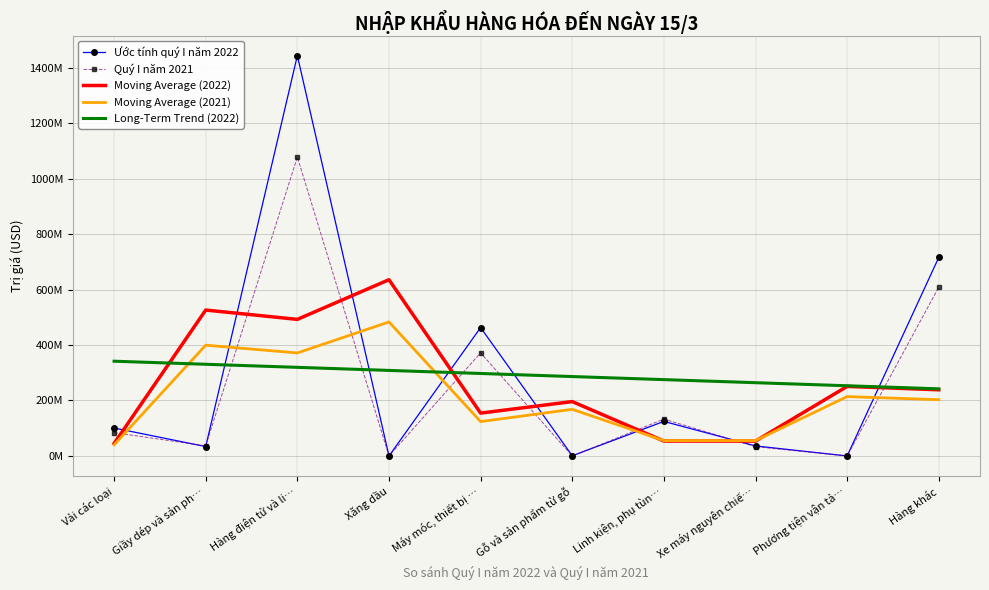

The Moving Average (2022) series shows 431826799.7 at Xăng dầu. True or false?

False